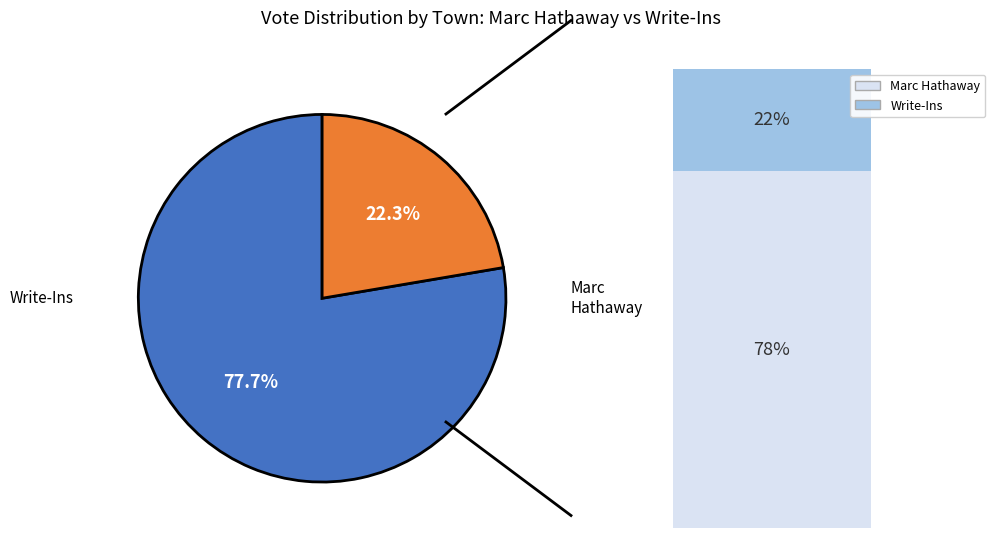

Is there a majority slice in this chart?

Yes